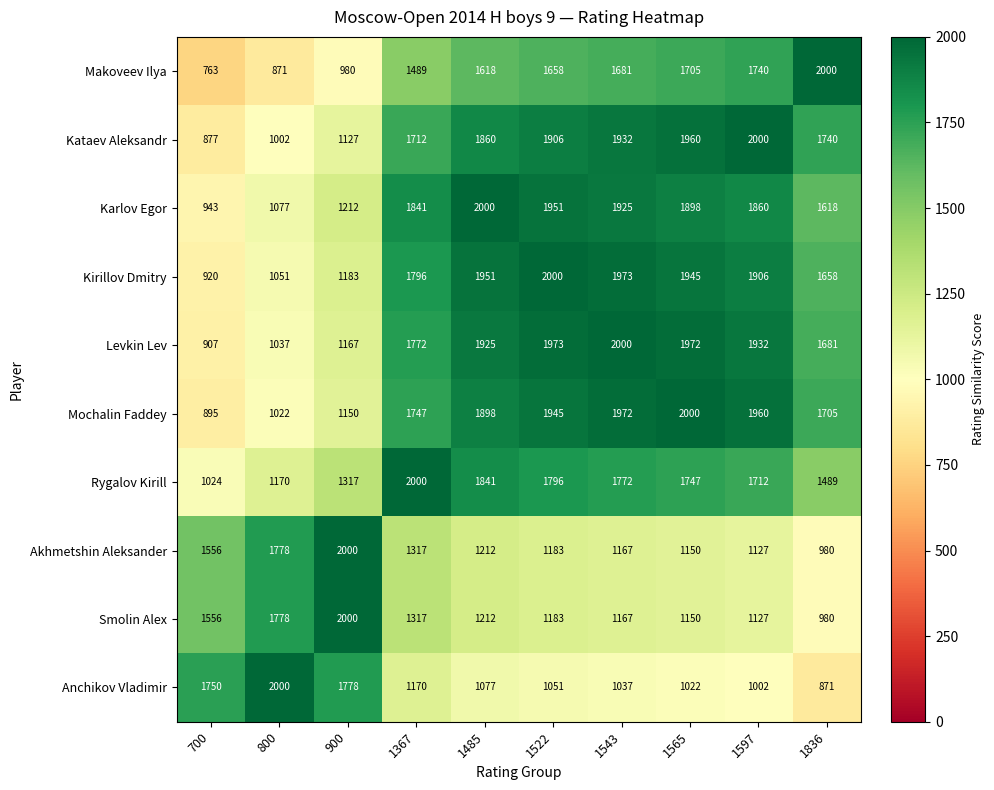

The Akhmetshin Aleksander series shows 715 at 900. True or false?

False